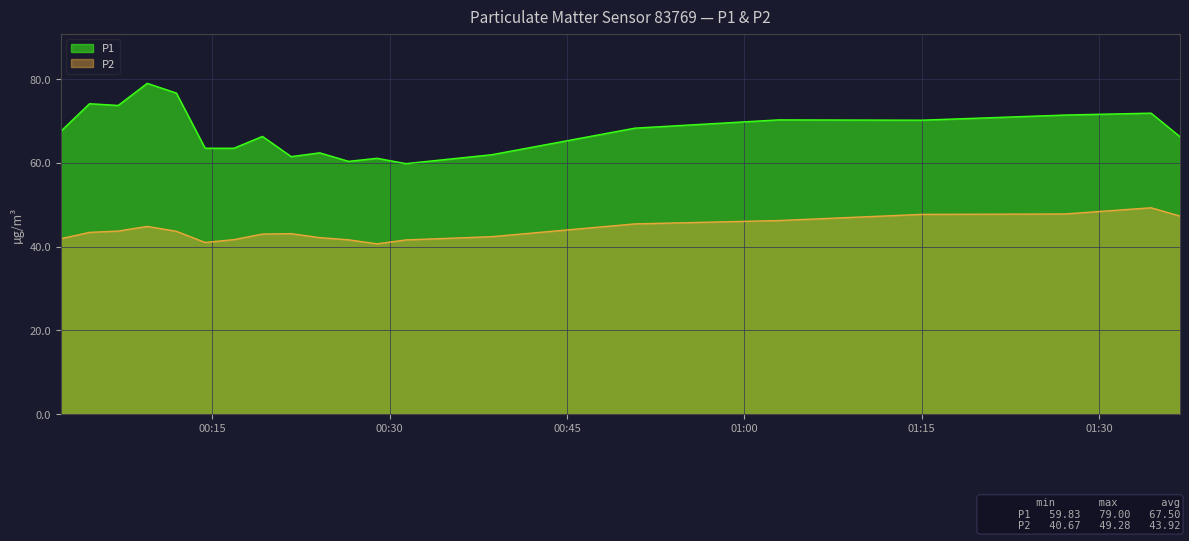

What are all the series names shown in the legend?

P1, P2